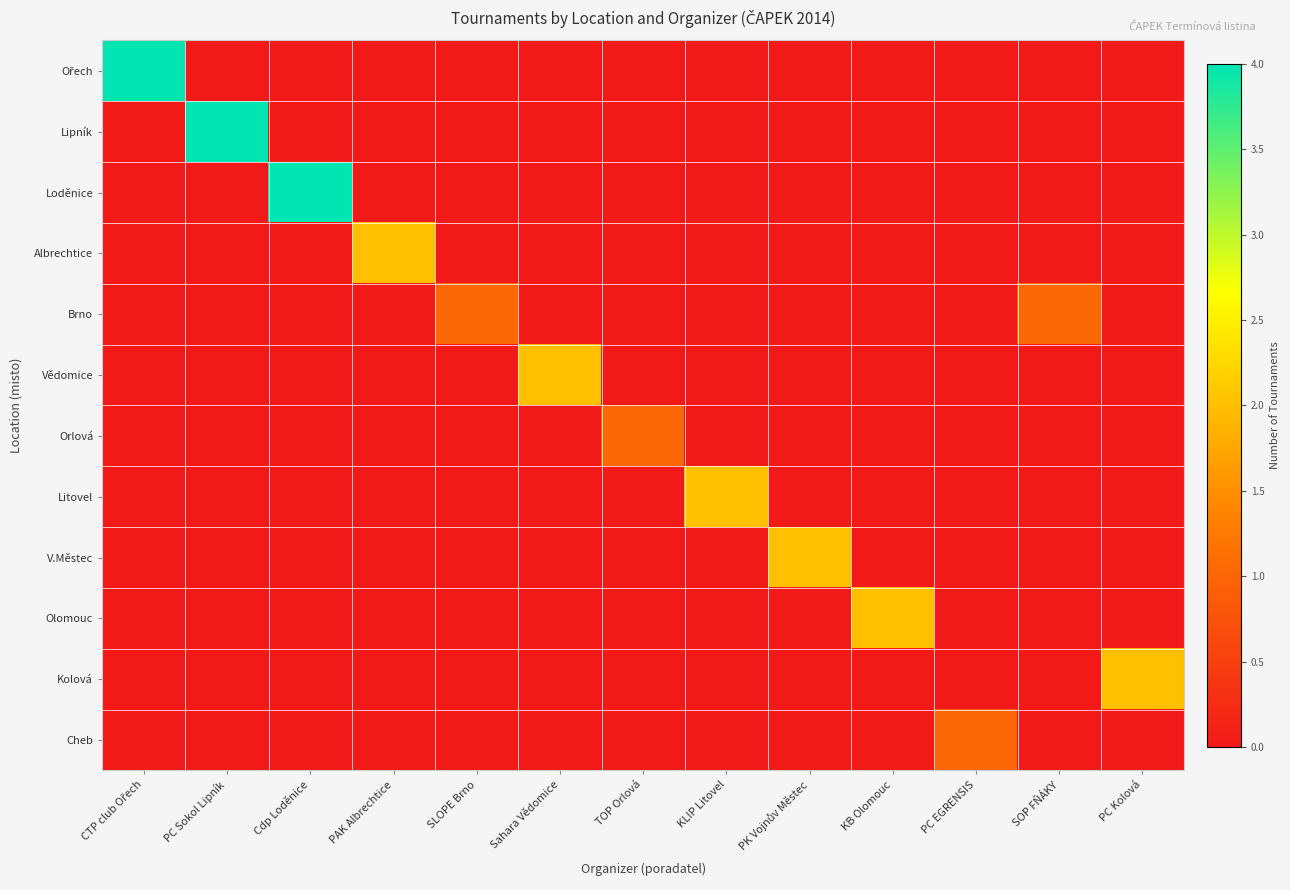

Between Sahara Vědomice and Cdp Loděnice, which is larger?

Sahara Vědomice